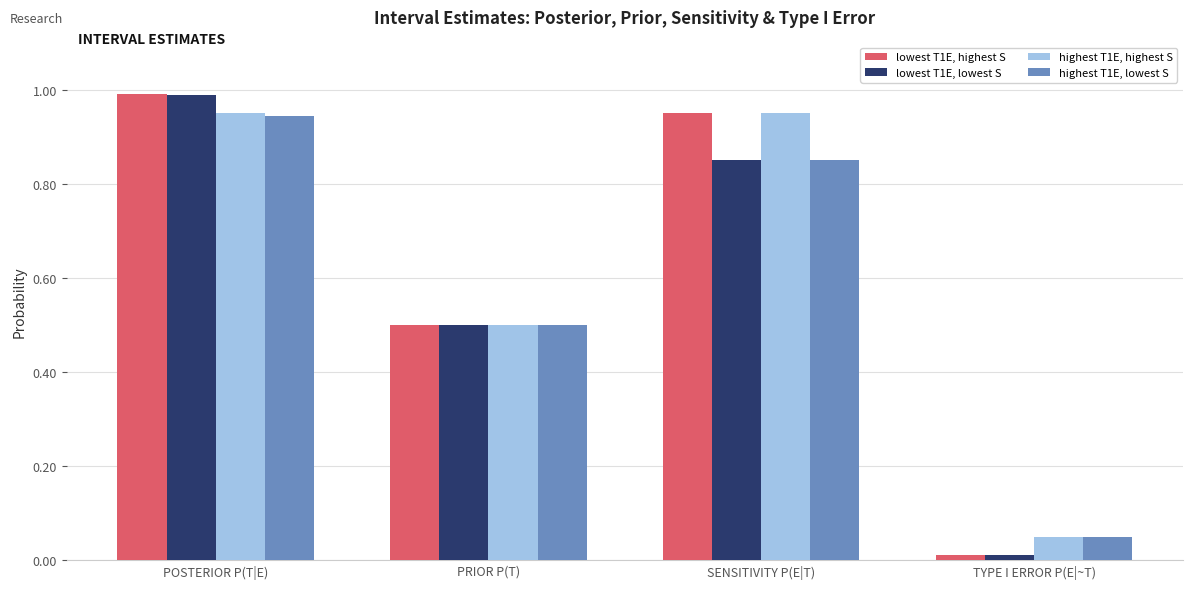

At how many categories does at least one series exceed 0?

4